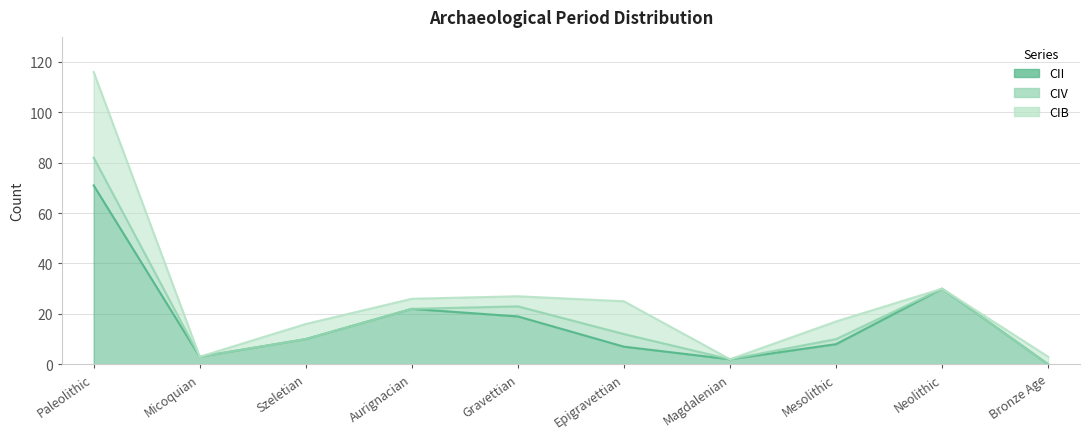

True or false: CIV and CIB intersect in this chart.

False